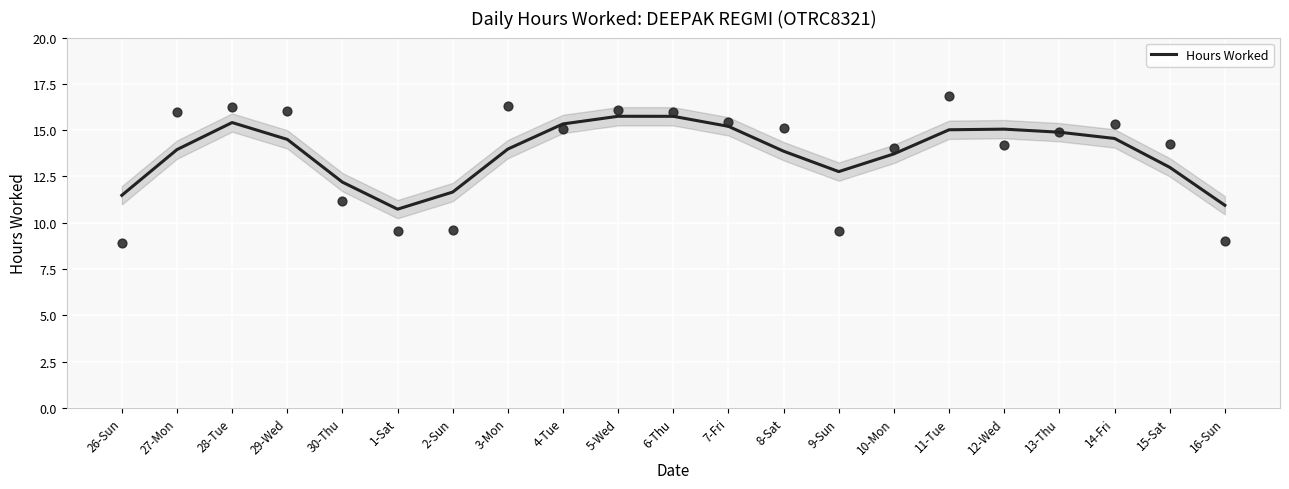

Which has a higher value, 1-Sat or 27-Mon?

27-Mon